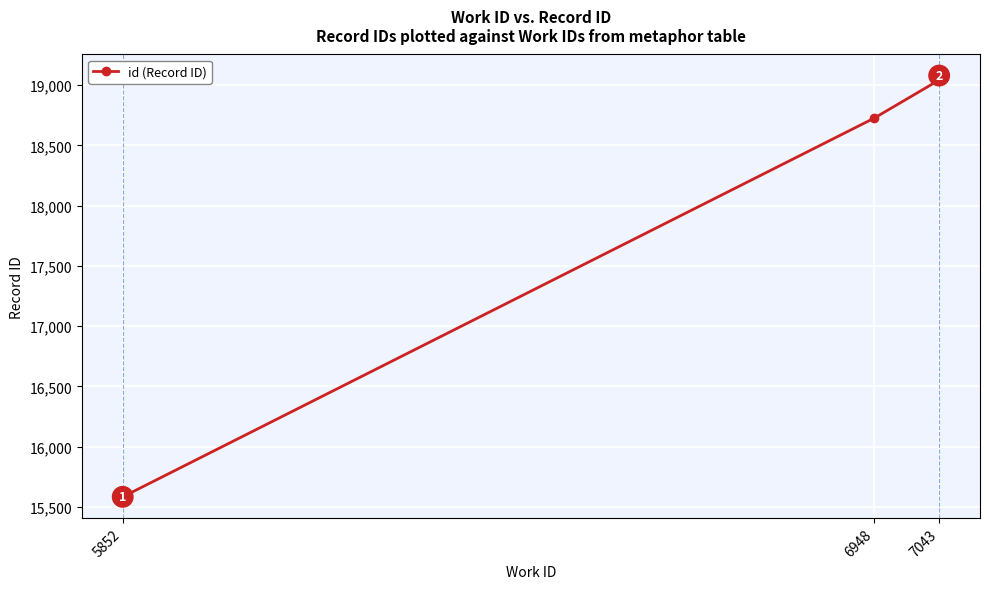

What is the value of the 4th point from the left?

19043